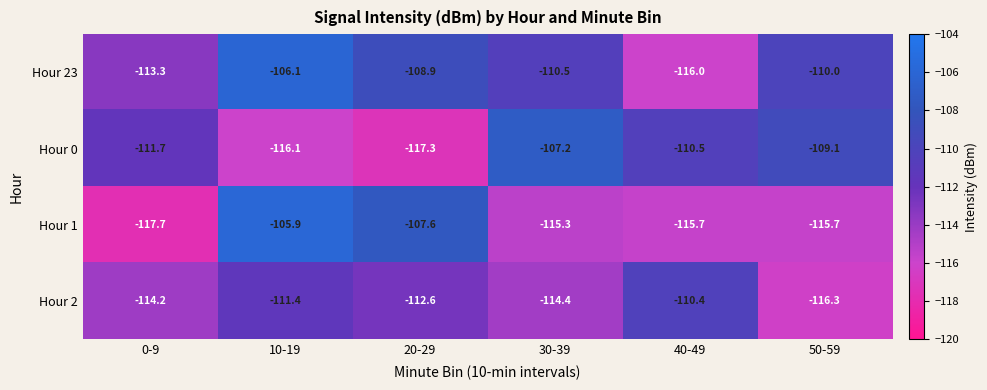

At which category is the sum across all series the highest?

10-19